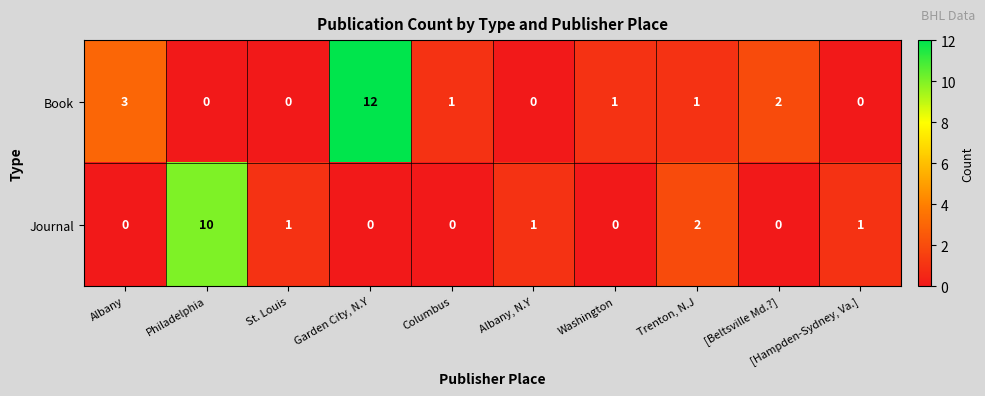

List the series in order of their peak value, lowest first.

Journal, Book